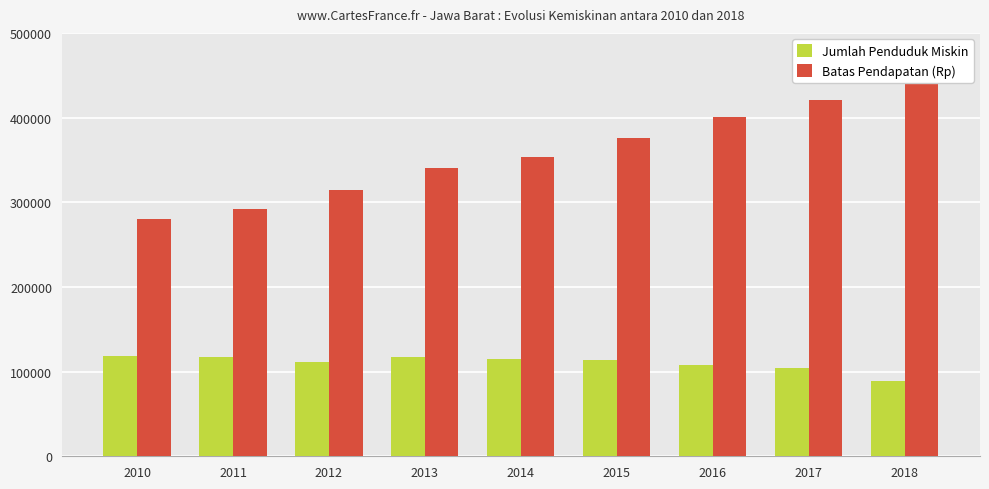

Which has a higher value, 2016 or 2013?

2013